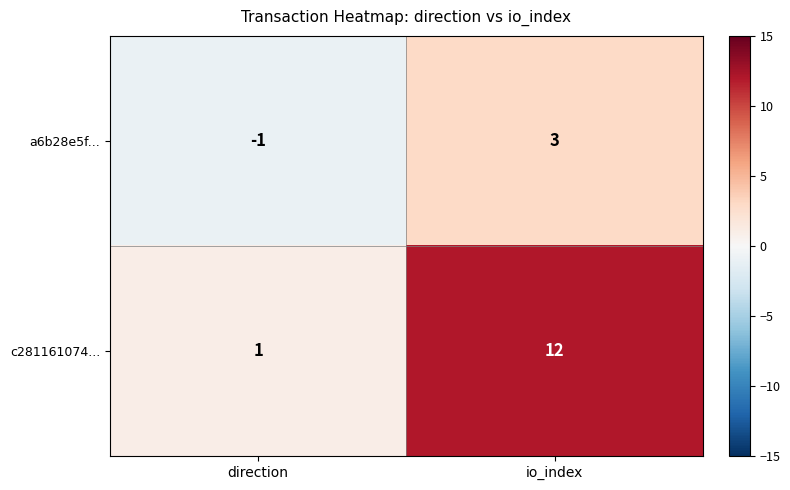

What is the sum of all c281161074... values?

13